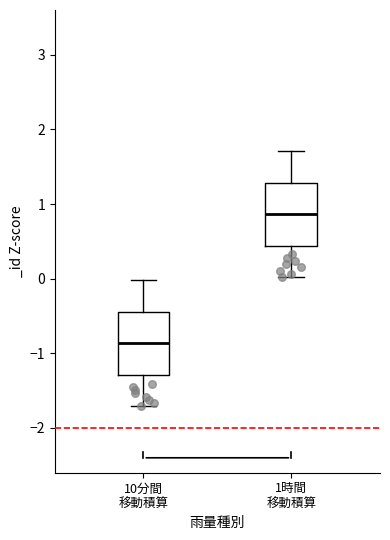

Where is the upper edge of the box for 10分間 移動積算 on the y-axis? The values are not printed on the chart, so give them approximately, as read against the axis.

-0.4